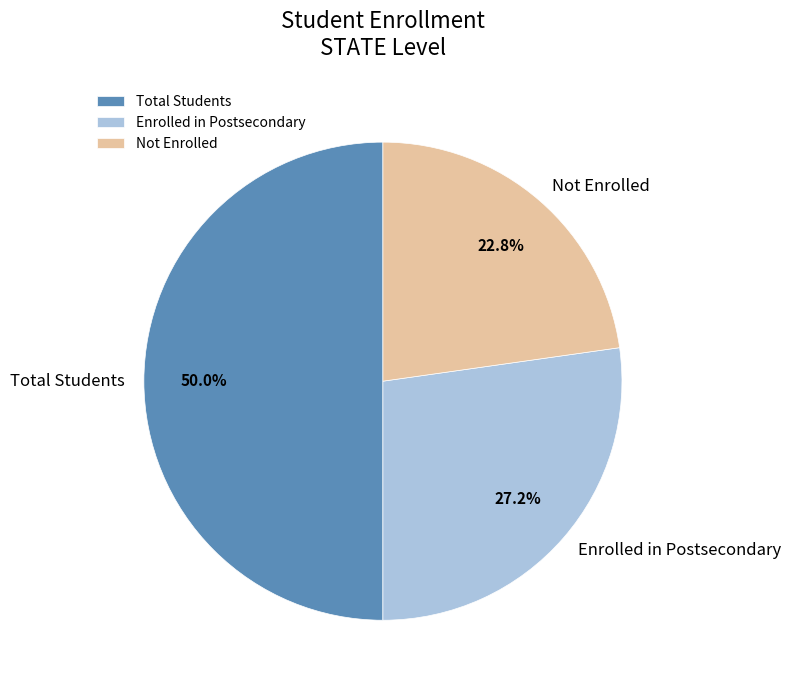

Is Enrolled in Postsecondary the majority of the pie?

No